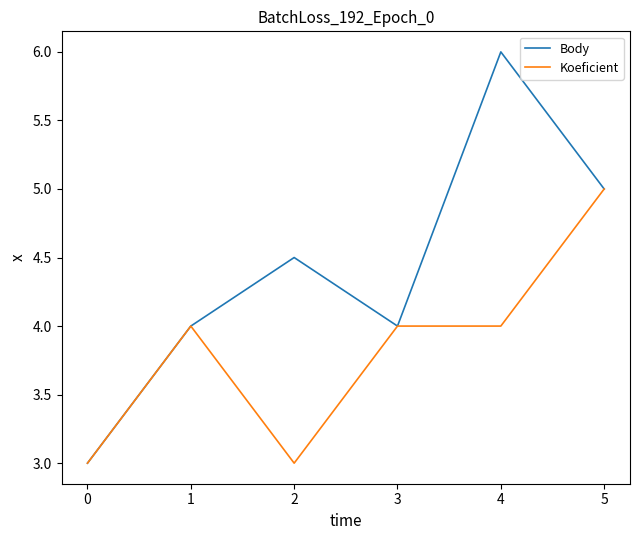

What is the maximum value shown in the chart?

6.0